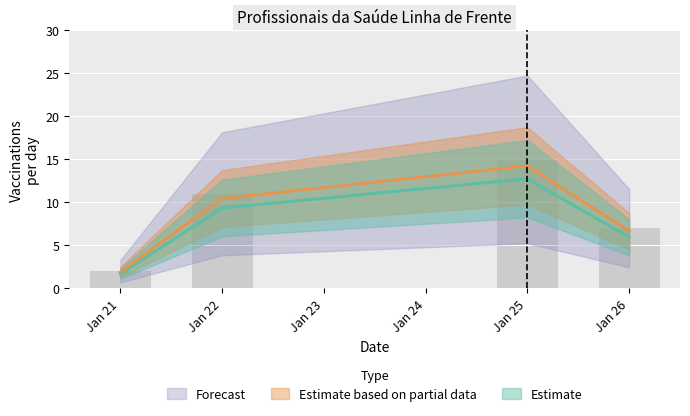

What is the greatest value displayed?

14.2